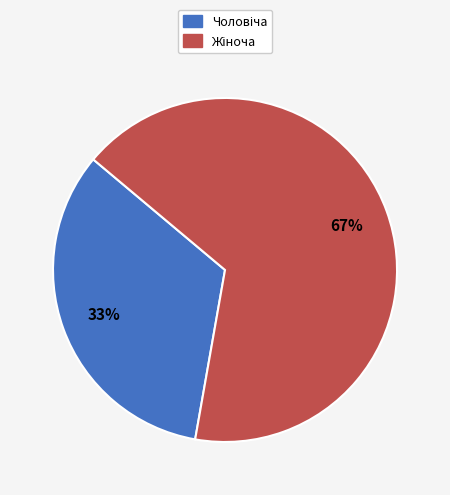

To the nearest percent, what is the average slice percentage?

50%